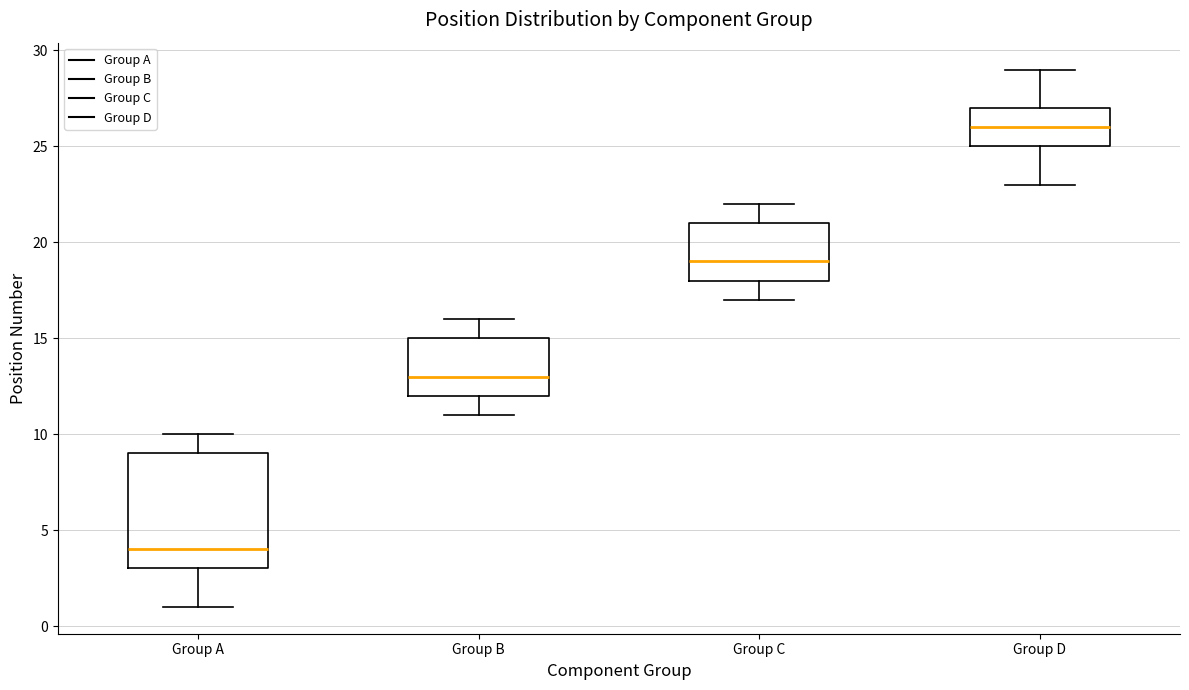

Which box's median line is the highest?

Group D